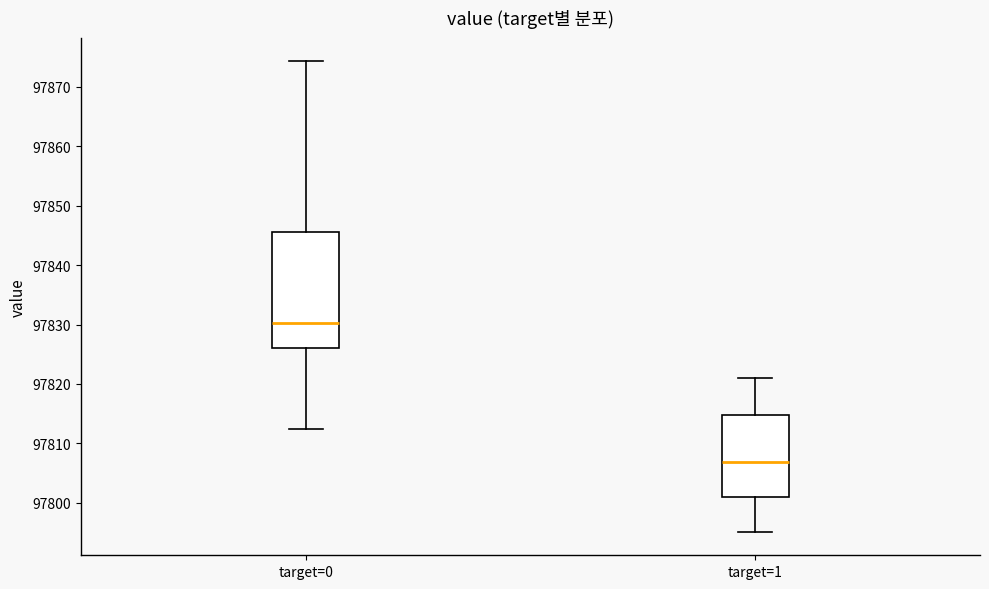

Reading left to right, transcribe this box plot: for each box, give where its median line is, the range the box spans, and where its two whiskers end, as read against the y-axis. The values are not printed on the chart, so give them approximately, as read against the axis.

target=0: median 97830, box 97826 to 97846, whiskers 97812 to 97874
target=1: median 97807, box 97801 to 97815, whiskers 97795 to 97821